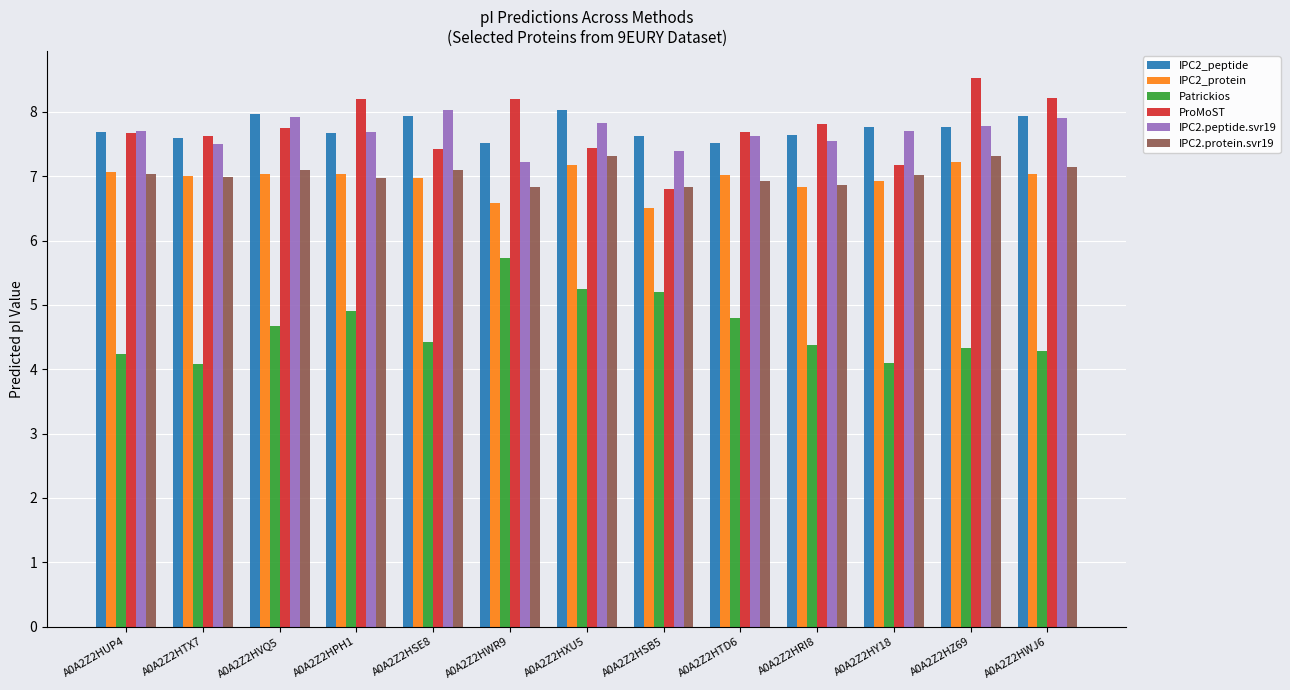

What is the spread (max minus min) of values at A0A2Z2HSE8?

3.6